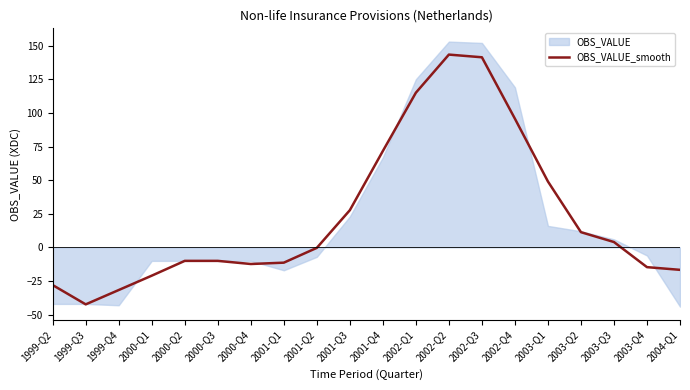

The value at 1999-Q4 is -31.7. True or false?

True